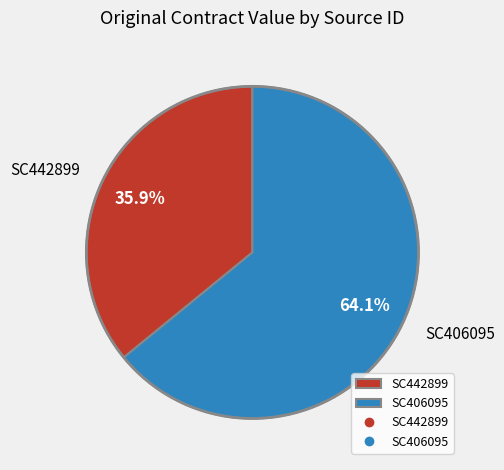

Does SC406095 represent more than half of the total?

Yes